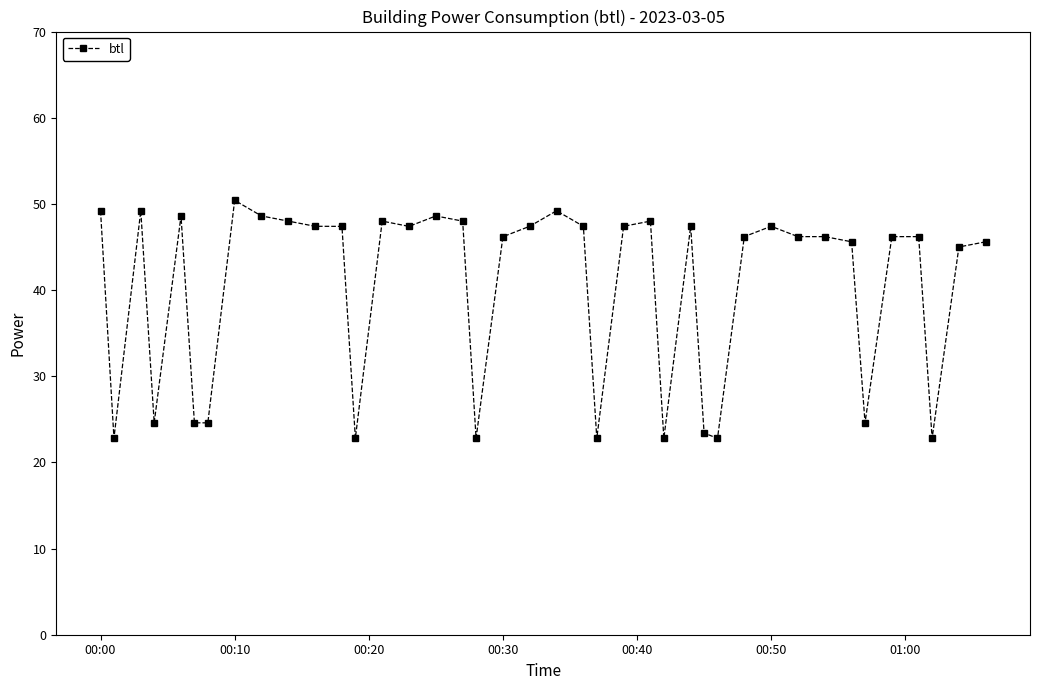

Does the chart have visible grid lines?

No